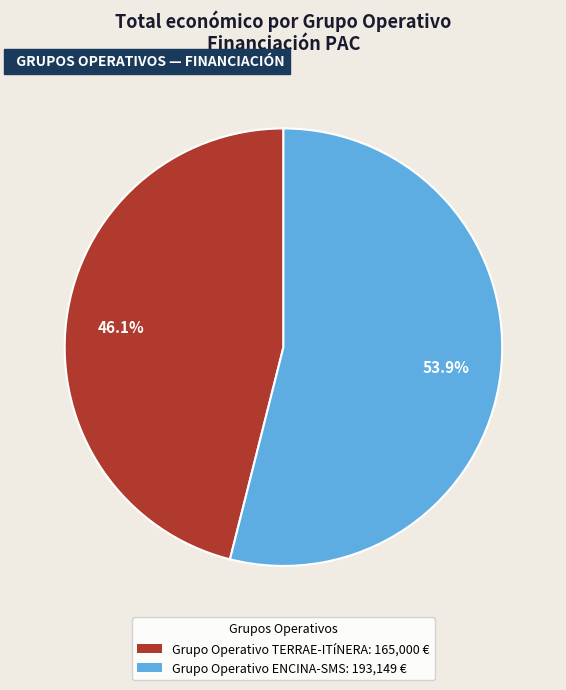

What is the smallest slice in the pie chart?

Grupo Operativo TERRAE-ITíNERA